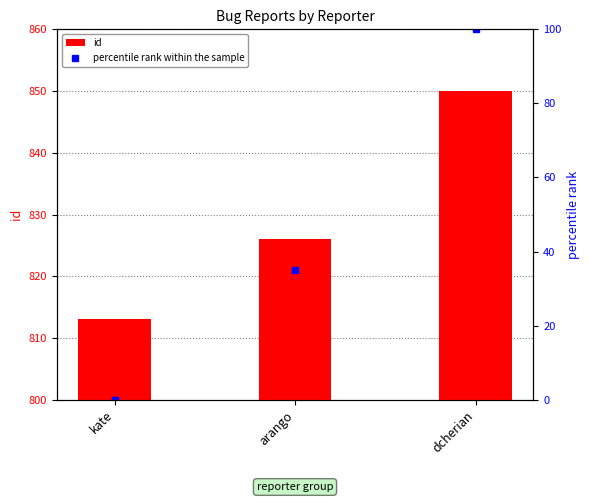

Reading right to left, what are all the values shown in this chart?

dcherian=850	arango=826	kate=813